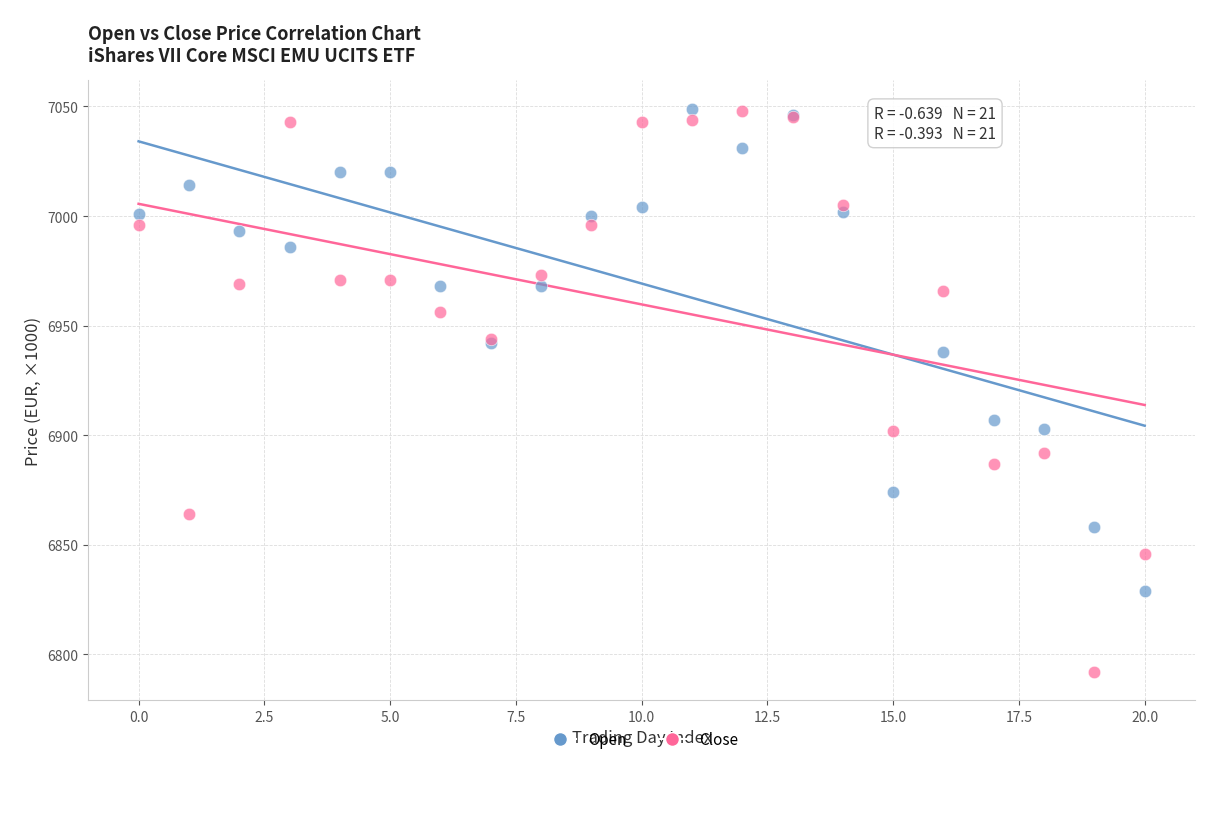

Which series has the widest spread of Y values?

Close